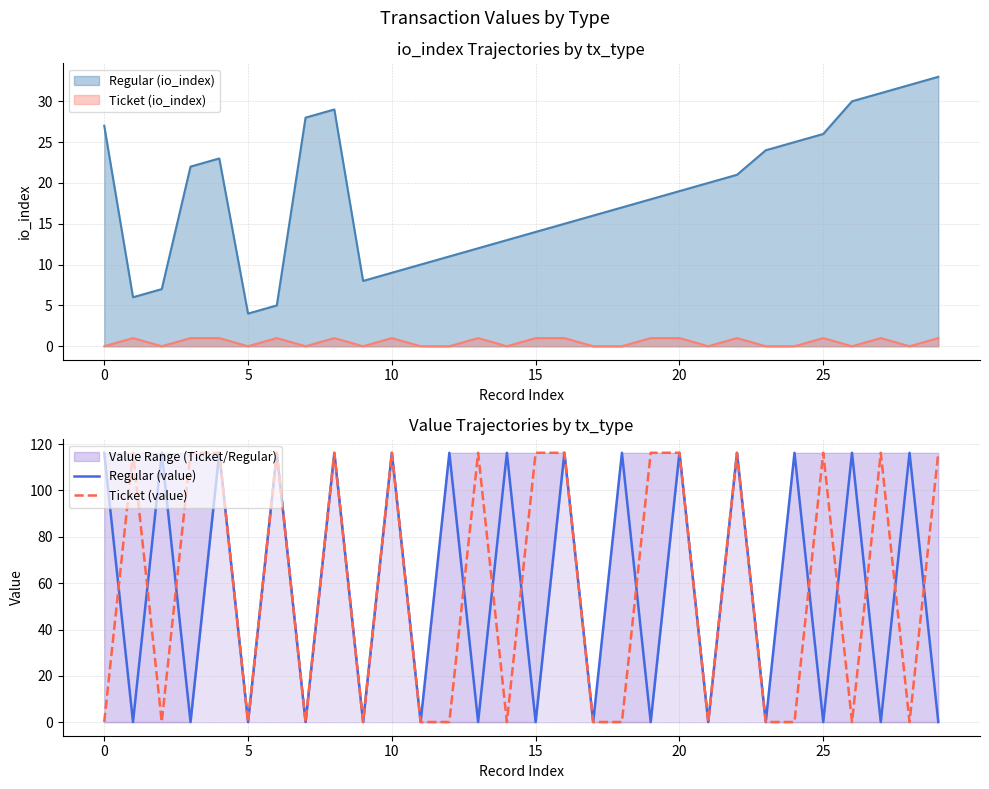

Count the number of categories in the chart.

30